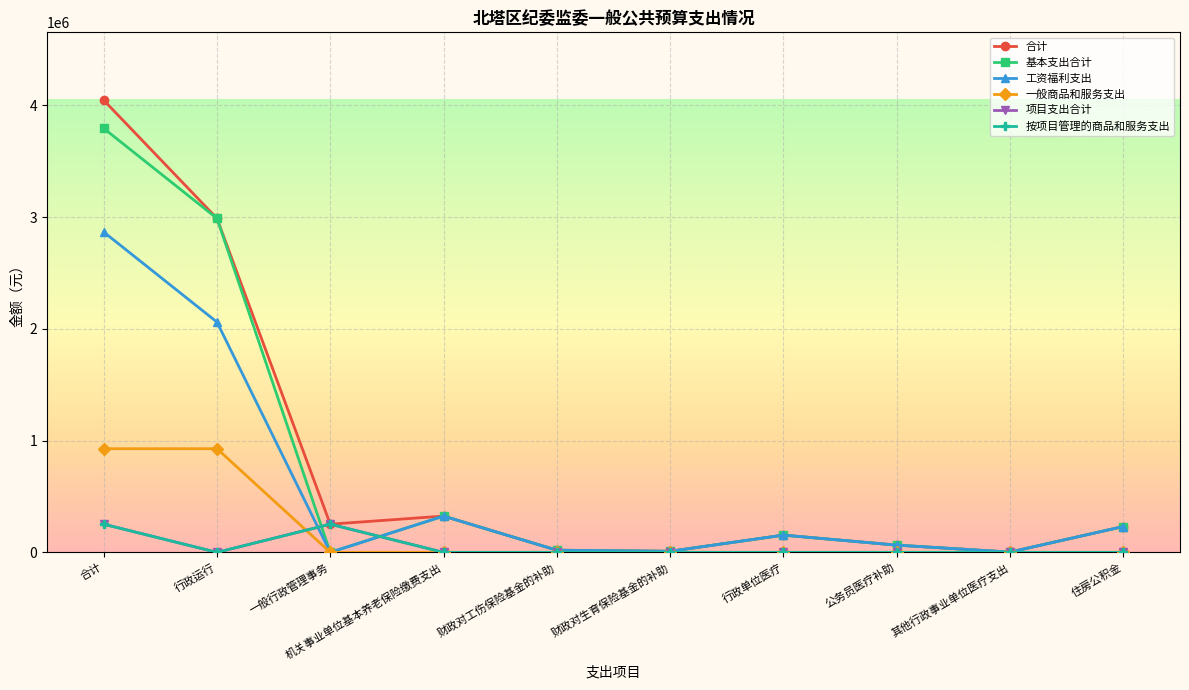

Does the chart have visible grid lines?

Yes